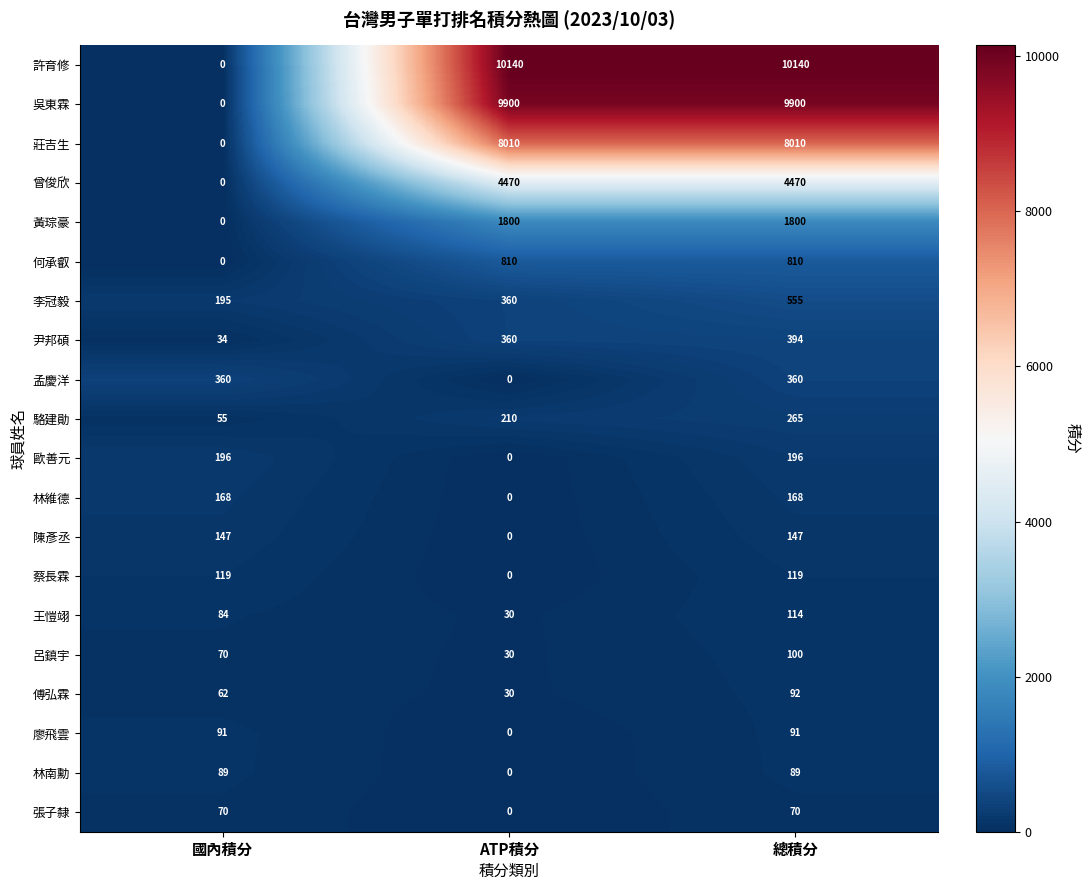

List the labels in order of 尹邦碩 value, largest first.

總積分, ATP積分, 國內積分